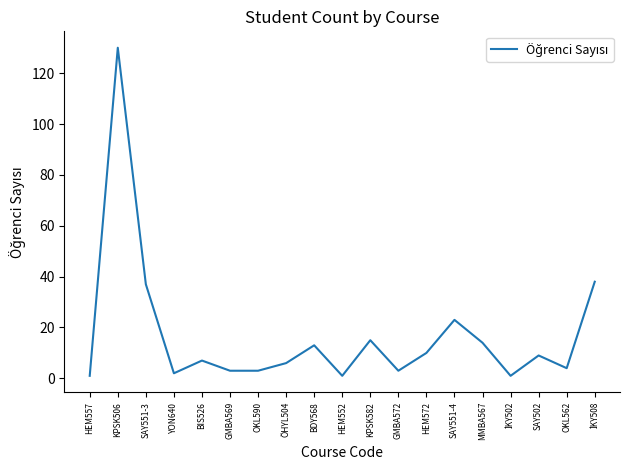

What is the smallest value displayed?

1